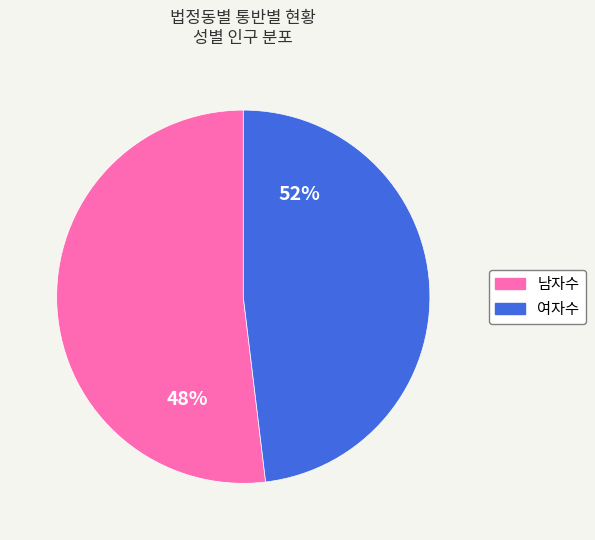

To the nearest percent, what is the combined percentage of 남자수 and 여자수?

100%